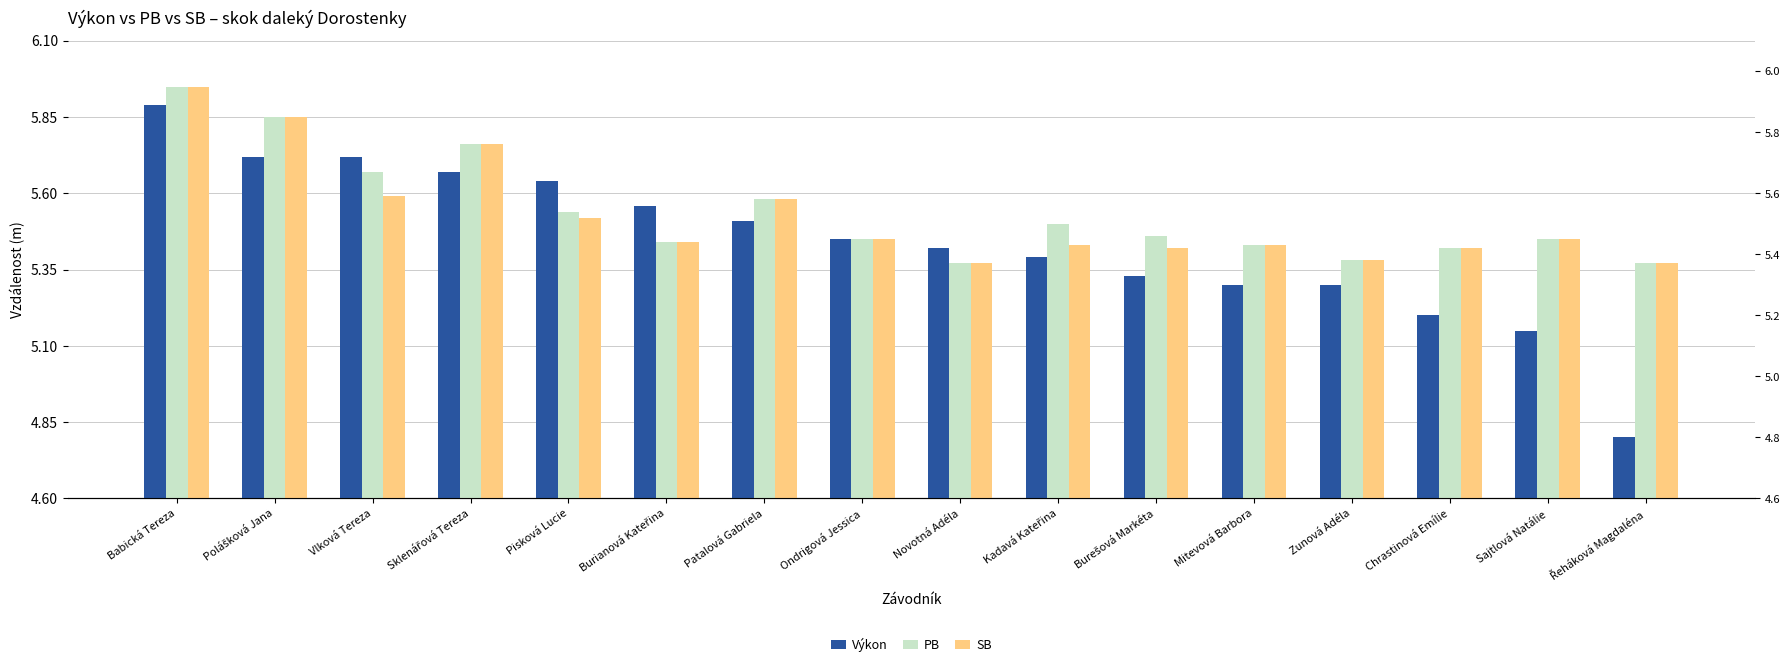

Reading left to right, what are all the values shown in this chart?

Výkon: Babická Tereza=5.9	Polášková Jana=5.7	Vlková Tereza=5.7	Sklenářová Tereza=5.7	Pisková Lucie=5.6	Burianová Kateřina=5.6	Patalová Gabriela=5.5	Ondrigová Jessica=5.5	Novotná Adéla=5.4	Kadavá Kateřina=5.4	Burešová Markéta=5.3	Mitevová Barbora=5.3	Zunová Adéla=5.3	Chrastinová Emílie=5.2	Sajtlová Natálie=5.2	Řeháková Magdaléna=4.8
PB: Babická Tereza=6.0	Polášková Jana=5.8	Vlková Tereza=5.7	Sklenářová Tereza=5.8	Pisková Lucie=5.5	Burianová Kateřina=5.4	Patalová Gabriela=5.6	Ondrigová Jessica=5.5	Novotná Adéla=5.4	Kadavá Kateřina=5.5	Burešová Markéta=5.5	Mitevová Barbora=5.4	Zunová Adéla=5.4	Chrastinová Emílie=5.4	Sajtlová Natálie=5.5	Řeháková Magdaléna=5.4
SB: Babická Tereza=6.0	Polášková Jana=5.8	Vlková Tereza=5.6	Sklenářová Tereza=5.8	Pisková Lucie=5.5	Burianová Kateřina=5.4	Patalová Gabriela=5.6	Ondrigová Jessica=5.5	Novotná Adéla=5.4	Kadavá Kateřina=5.4	Burešová Markéta=5.4	Mitevová Barbora=5.4	Zunová Adéla=5.4	Chrastinová Emílie=5.4	Sajtlová Natálie=5.5	Řeháková Magdaléna=5.4